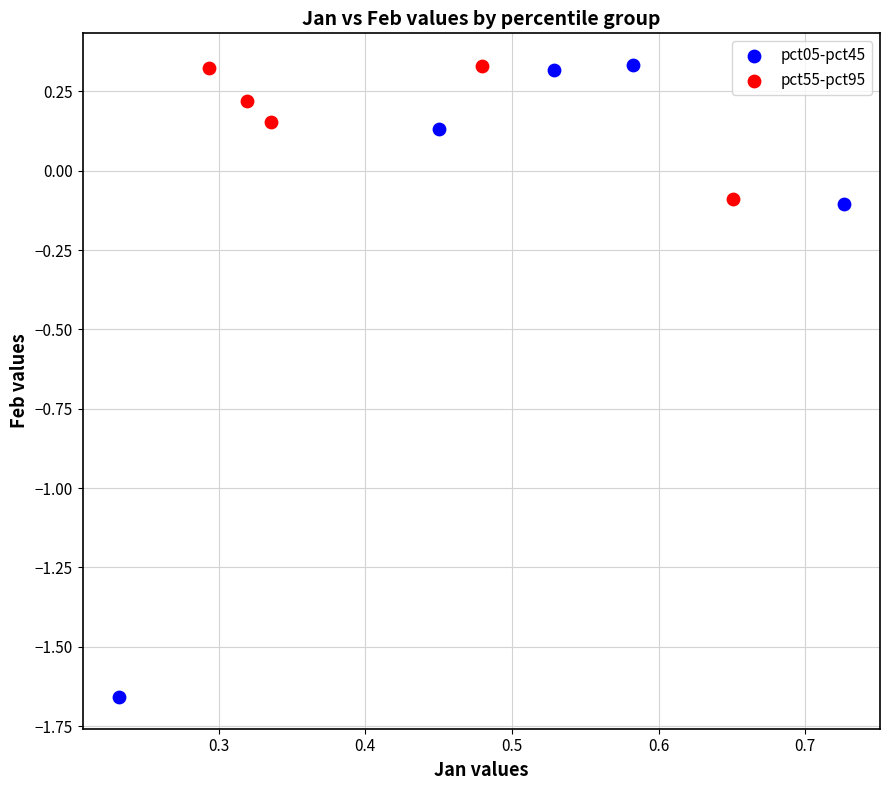

Which series has the largest Y range (max minus min)?

pct05-pct45